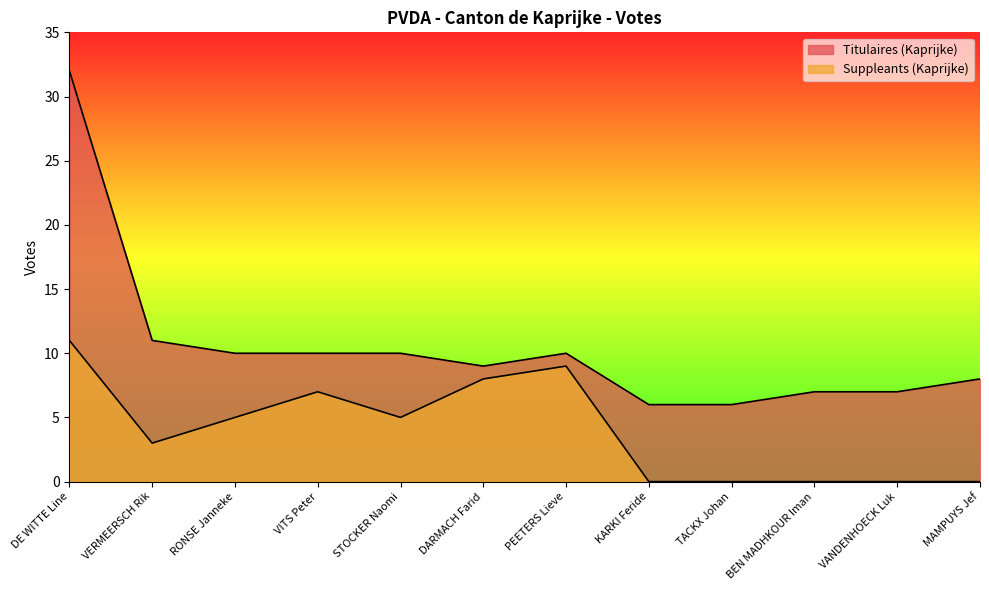

How many data points does each series have?

12